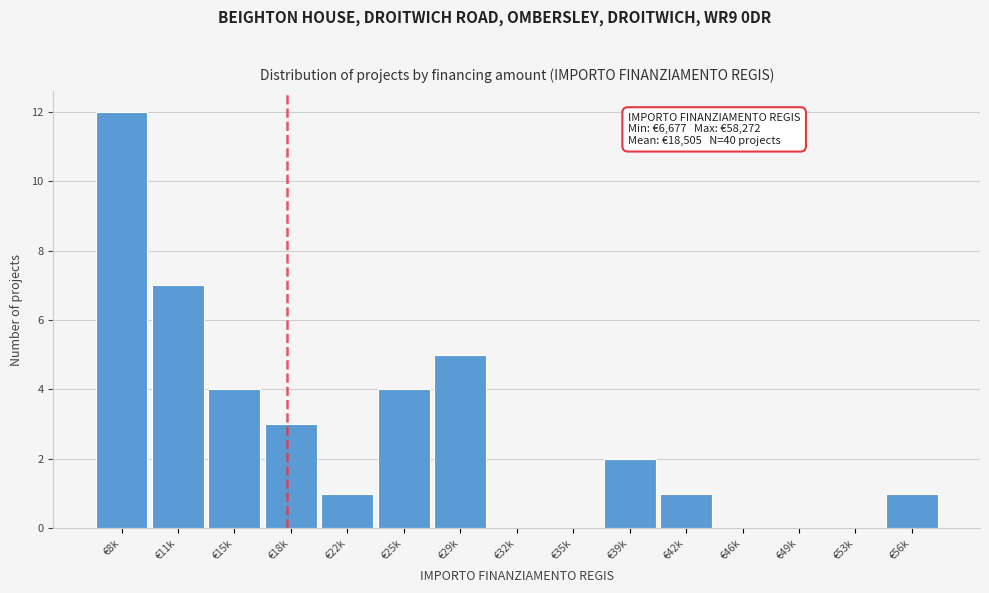

Reading left to right, extract all data points from this chart.

€8k=12	€11k=7	€15k=4	€18k=3	€22k=1	€25k=4	€29k=5	€32k=0	€35k=0	€39k=2	€42k=1	€46k=0	€49k=0	€53k=0	€56k=1